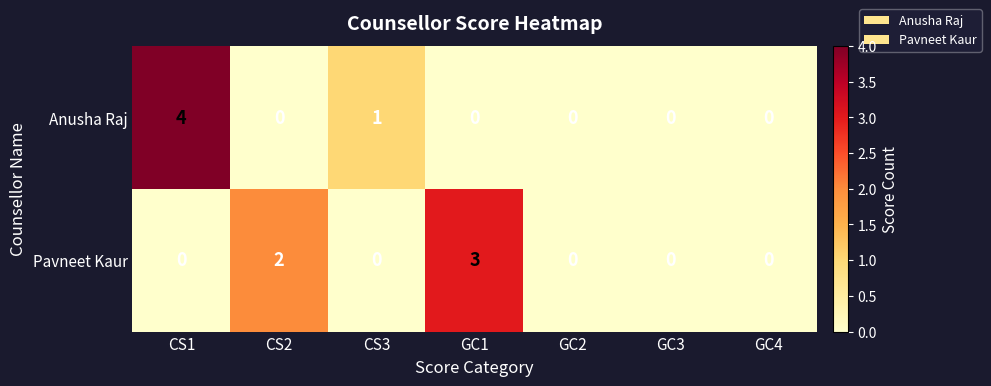

Reading left to right, transcribe all the data shown in this chart.

Anusha Raj: 4	0	1	0	0	0	0
Pavneet Kaur: 0	2	0	3	0	0	0